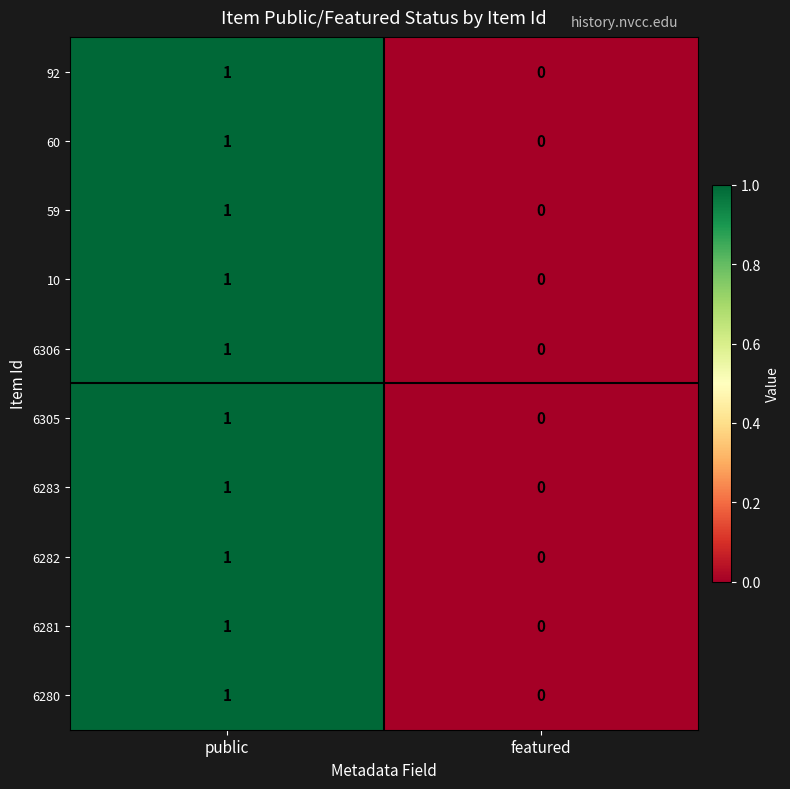

Is the value of 92 at public greater than the value of 6305 at featured?

Yes